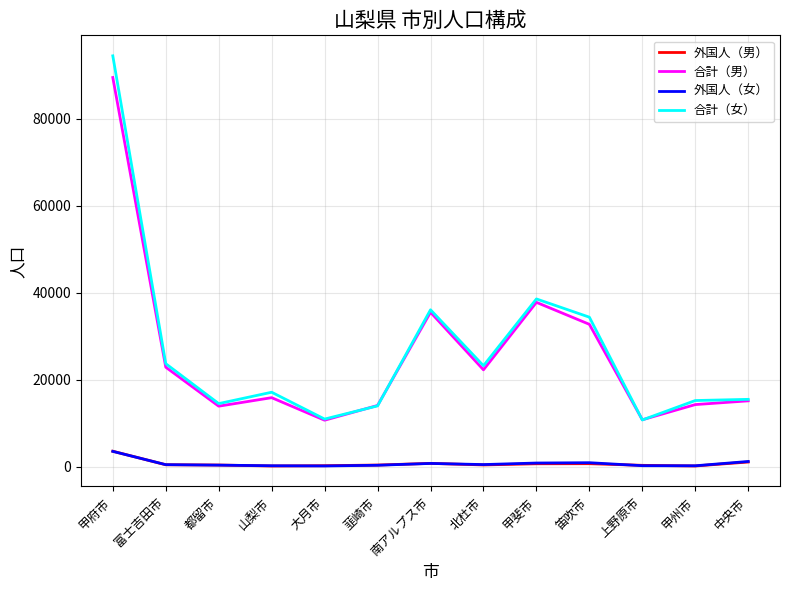

At which category is the sum across all series the highest?

甲府市